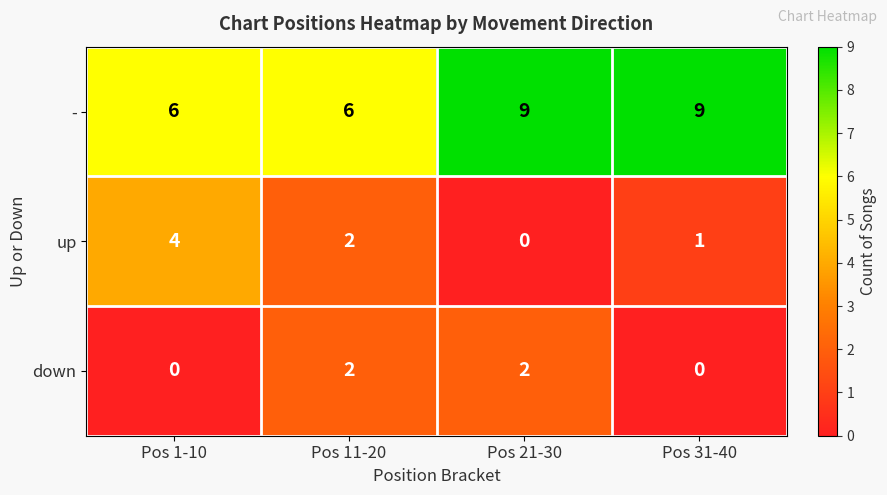

What is the difference between the second highest and minimum values in the - series?

3